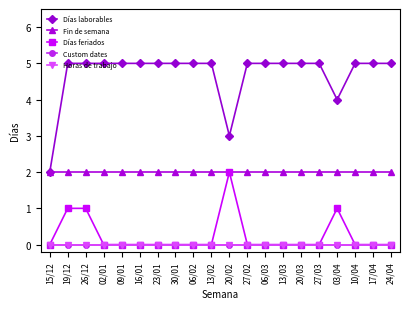

Which series has the largest total across all categories?

Días laborables